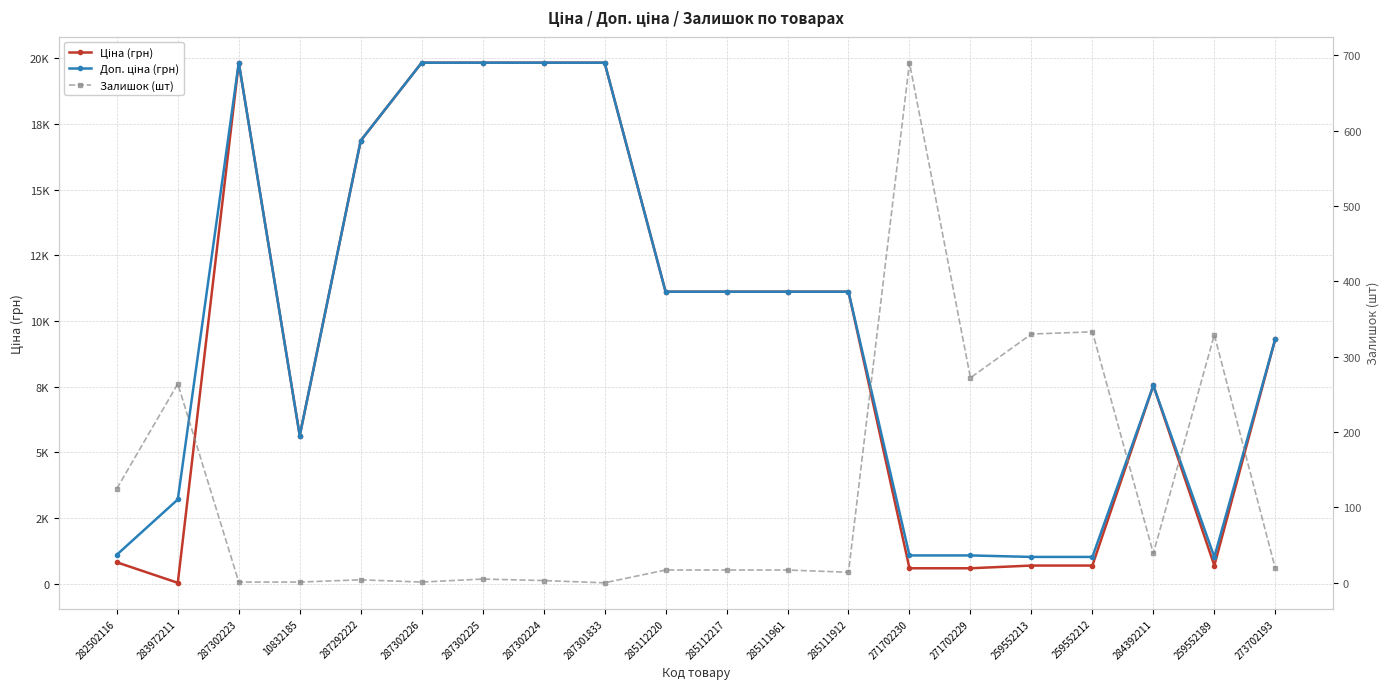

What is the value of the Ціна (грн) point at the 4th from the left?

5636.0